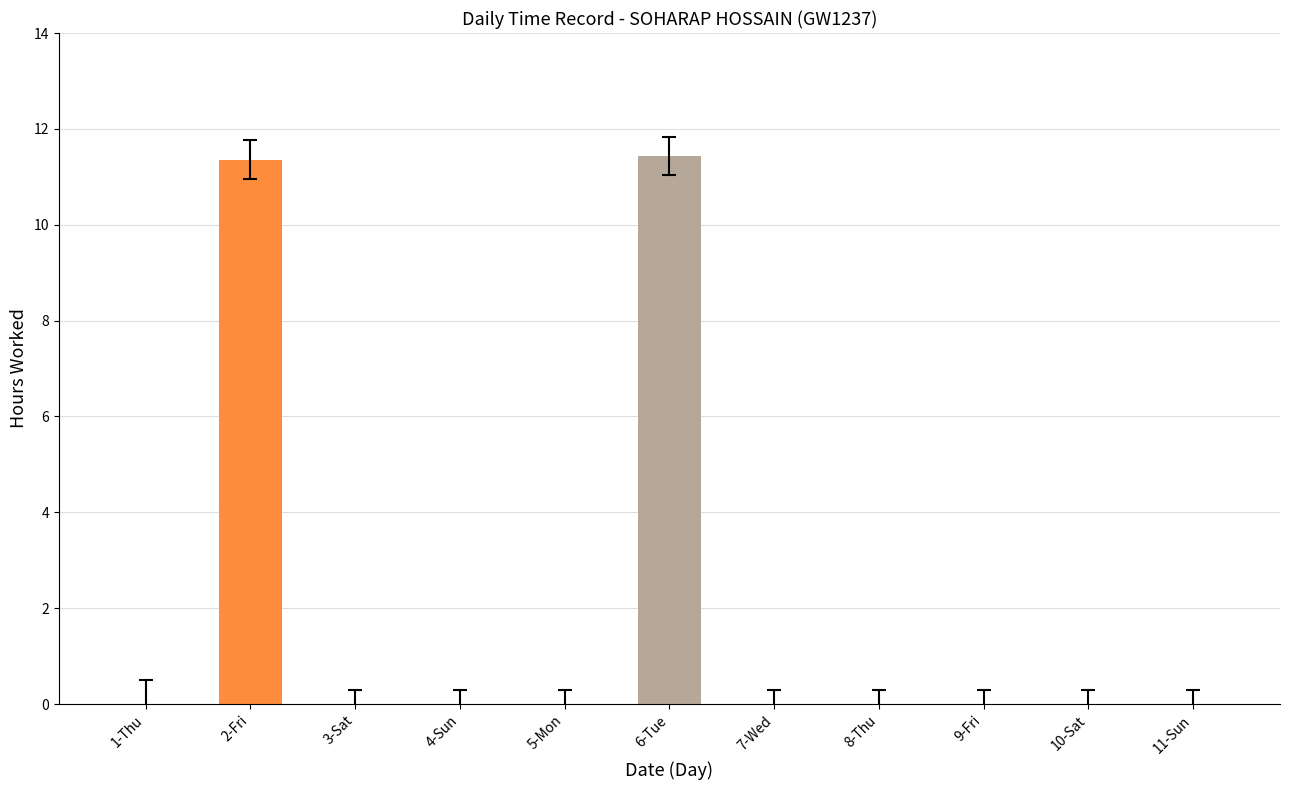

List the labels in order of value, smallest first.

1-Thu, 3-Sat, 4-Sun, 5-Mon, 7-Wed, 8-Thu, 9-Fri, 10-Sat, 11-Sun, 2-Fri, 6-Tue